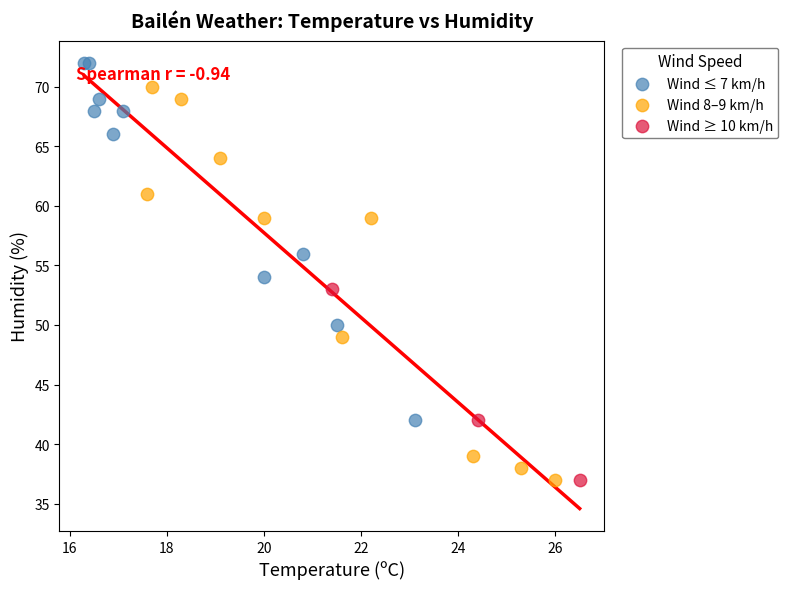

Which series has the widest spread of Y values?

Wind 8–9 km/h